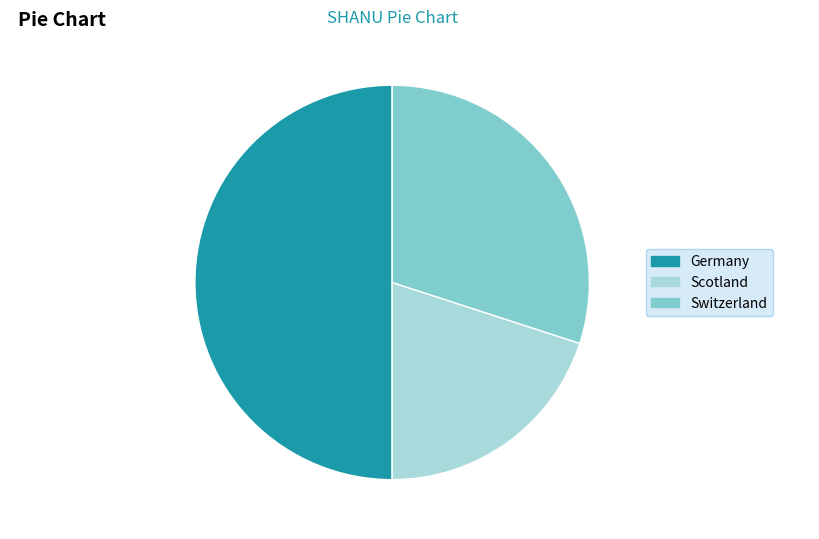

Is it true that Germany is 43% of the pie?

False